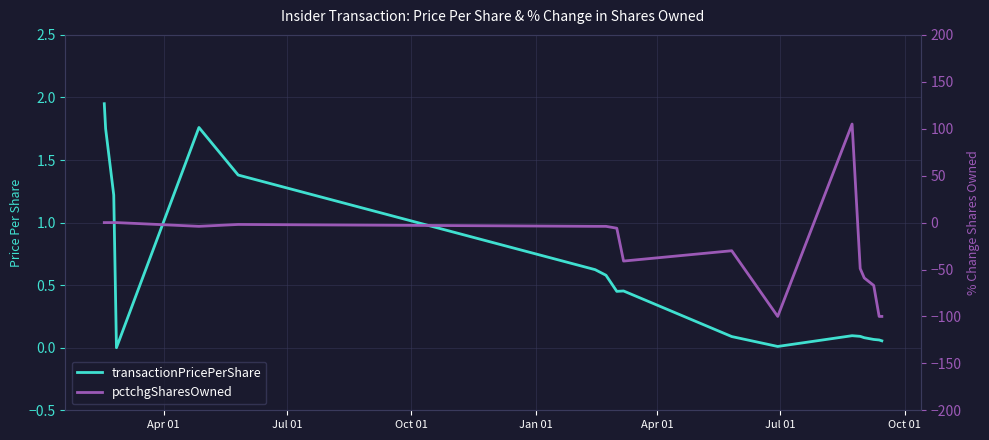

How many lines are shown in the chart?

2